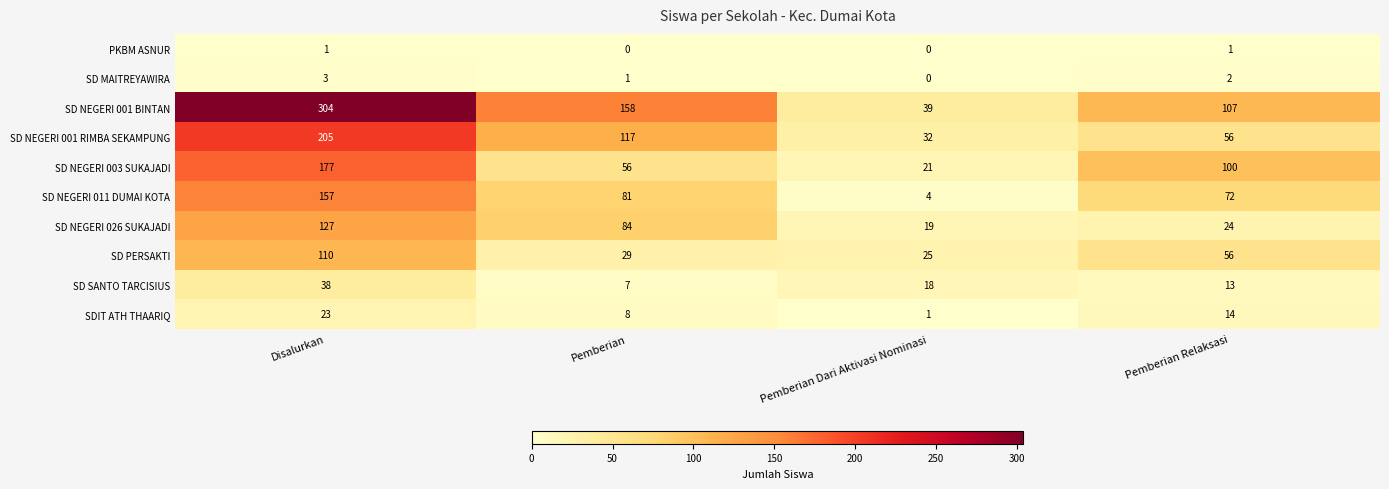

Which series has the largest range (max minus min)?

SD NEGERI 001 BINTAN